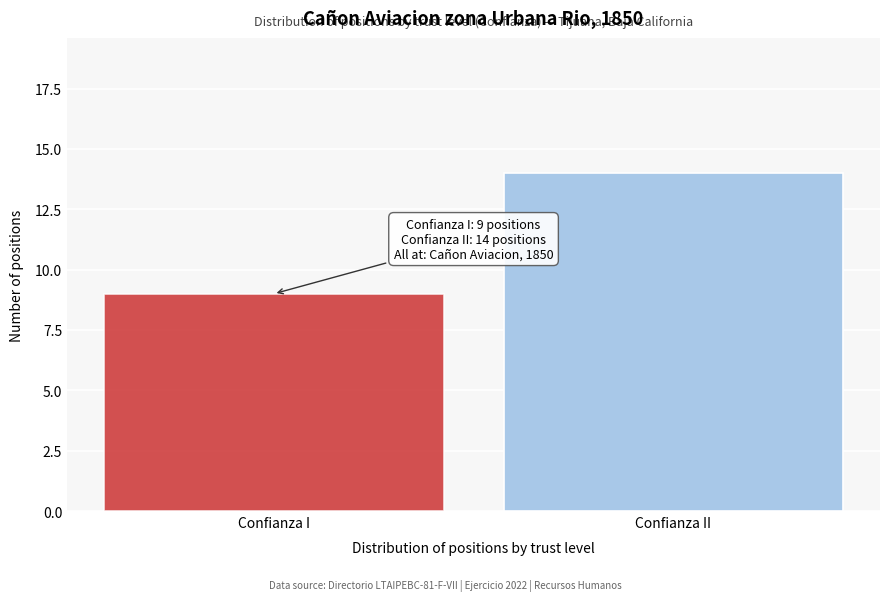

Reading left to right, transcribe all the data shown in this chart.

Confianza I=9	Confianza II=14